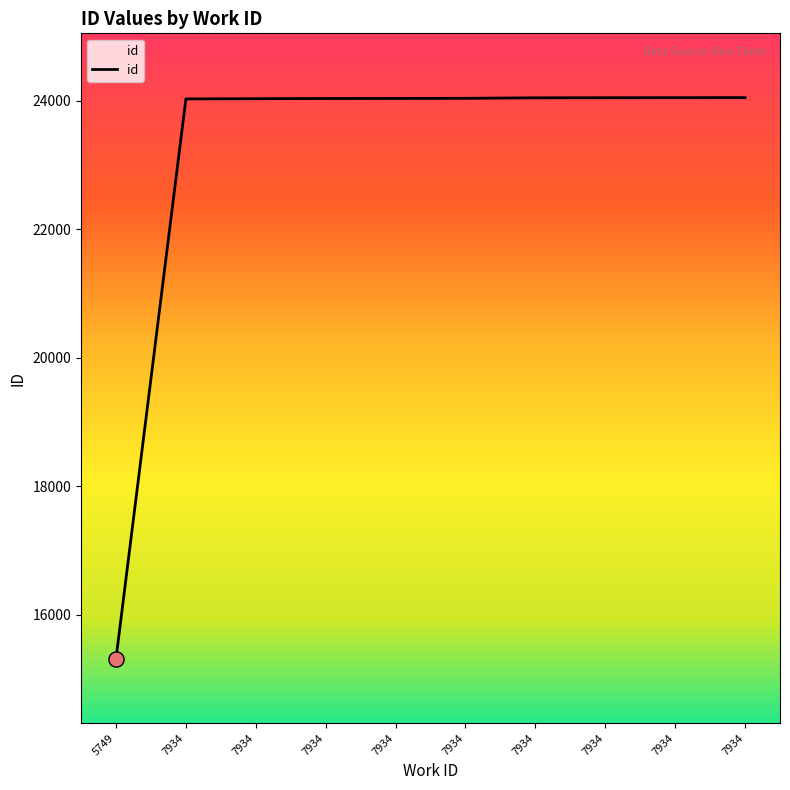

How many lines are shown in the chart?

1